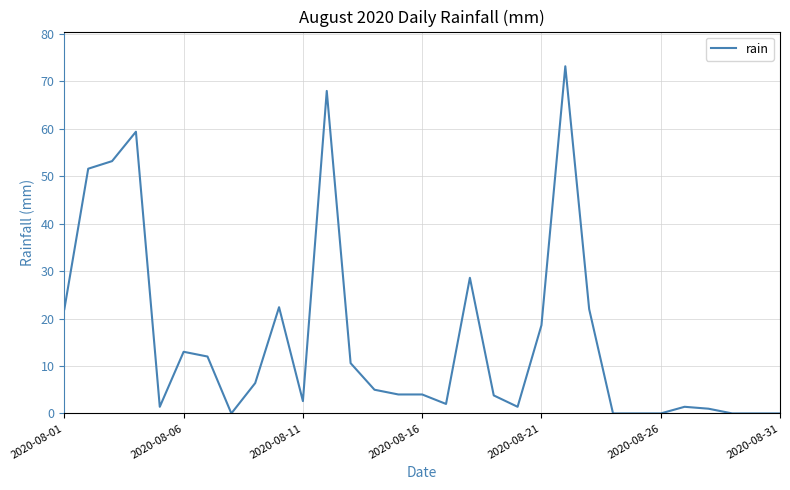

What is the difference between the maximum and minimum values?

73.2